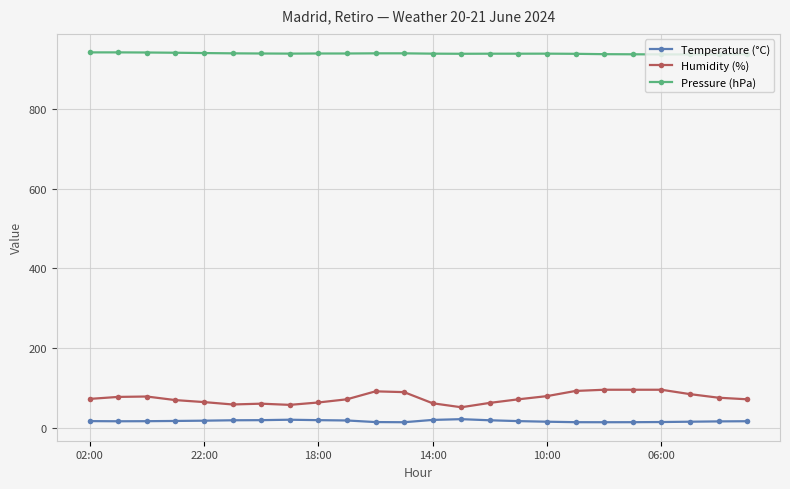

Which series has the widest spread of values?

Humidity (%)